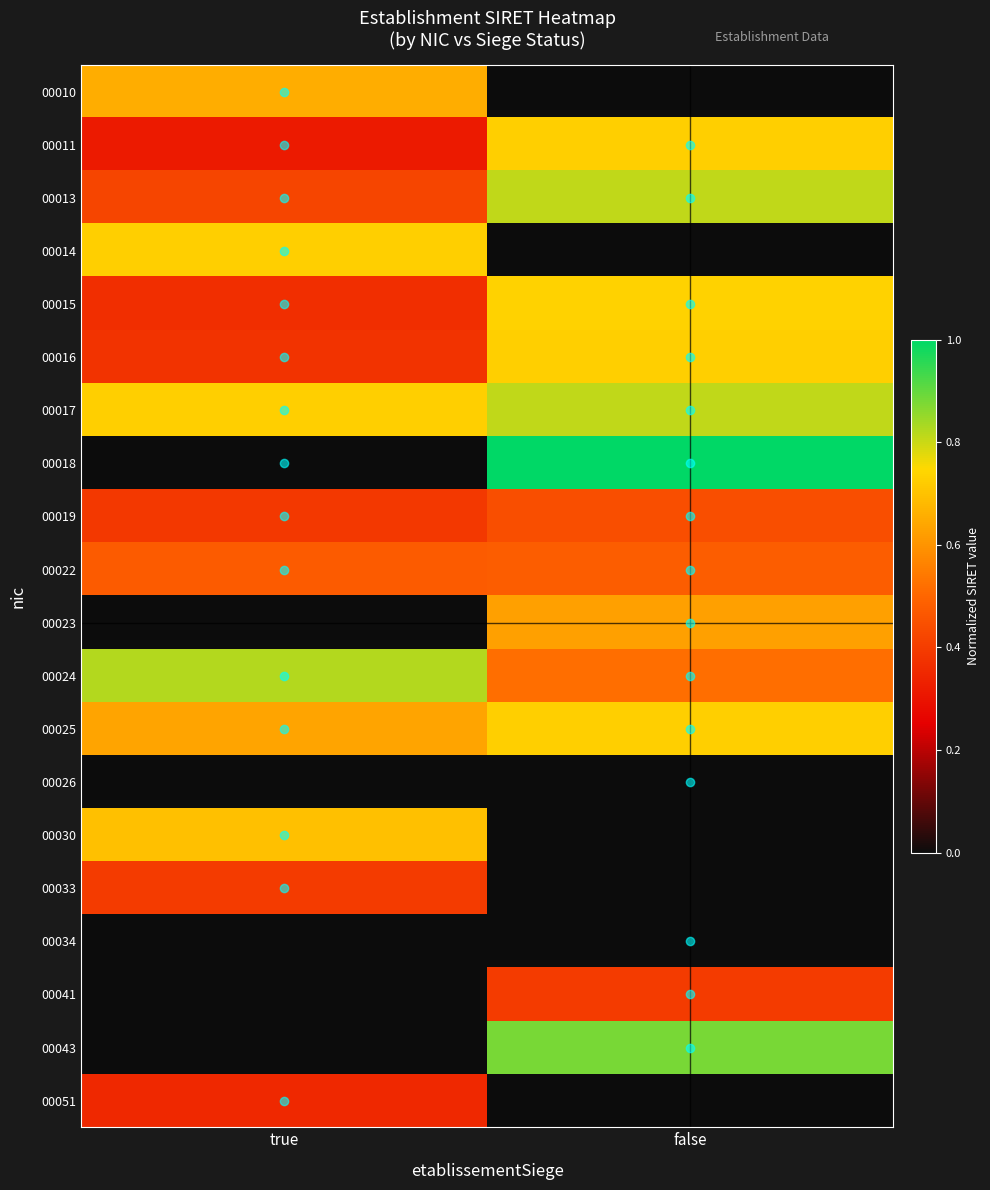

Which series changed the most between true and false?

00018